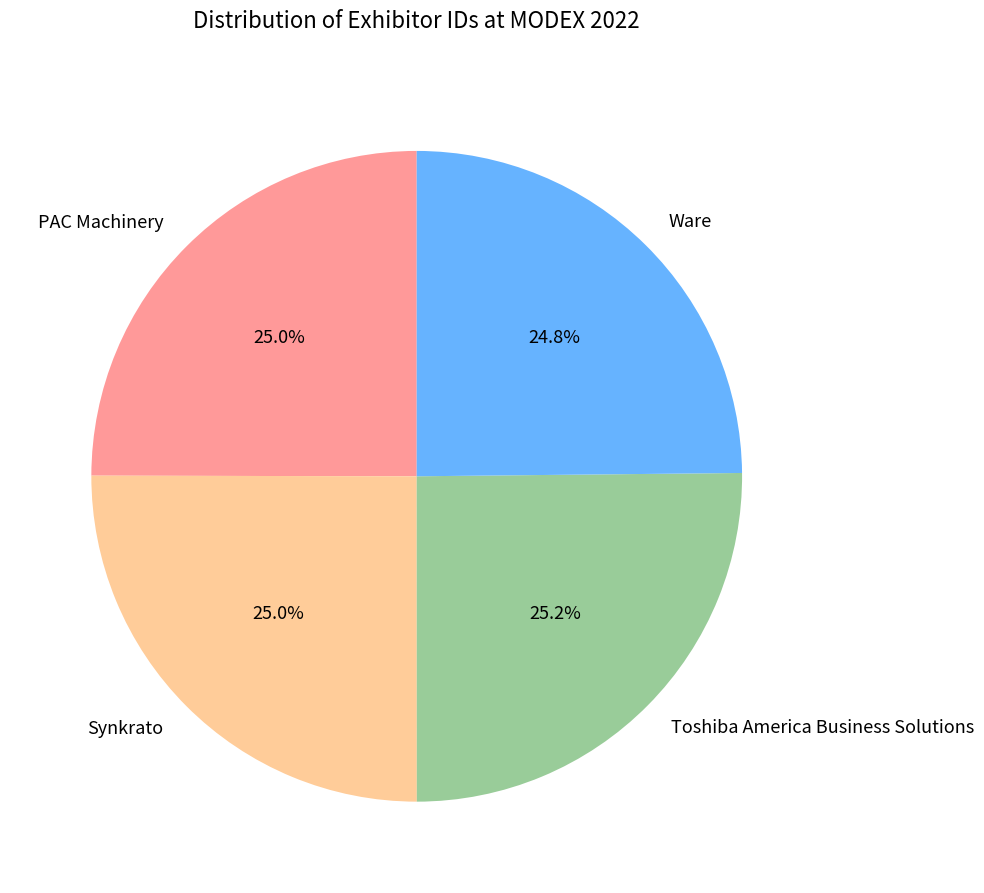

What percentage is the Ware slice, to the nearest percent?

25%